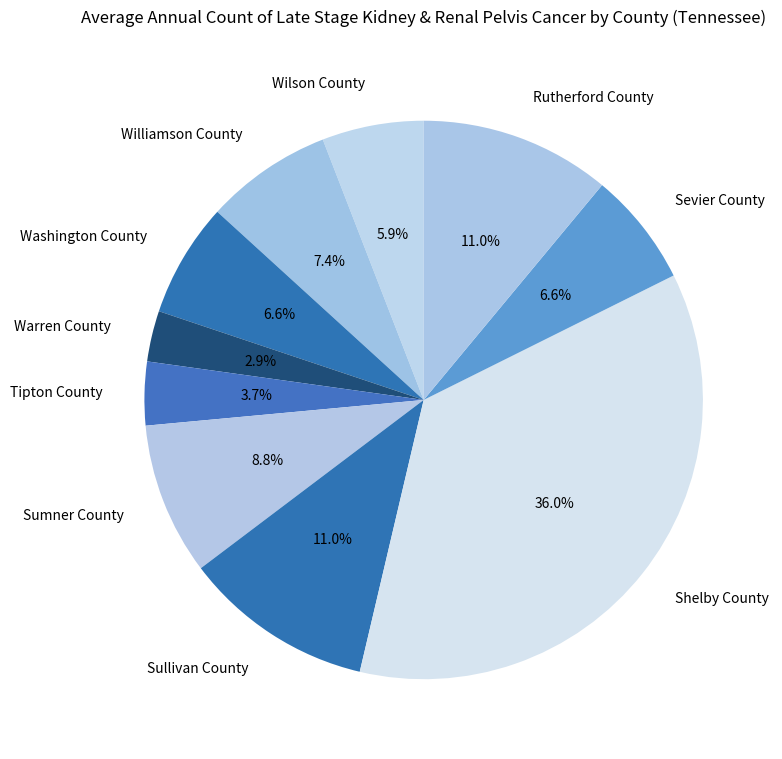

Which category has the biggest portion of the pie?

Shelby County